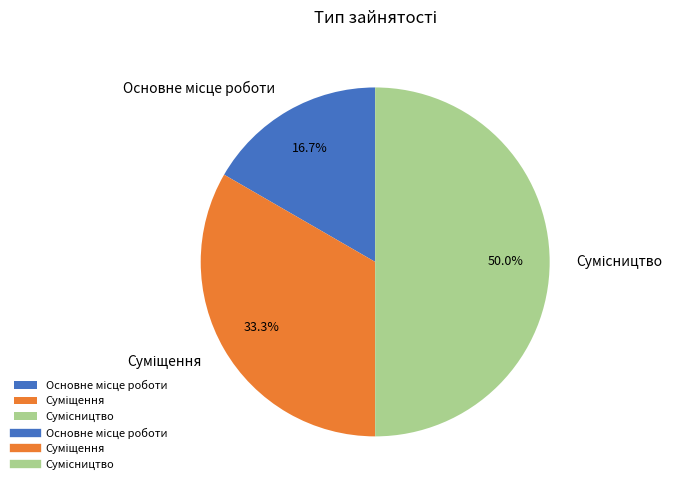

Which has a higher value, Сумісництво or Основне місце роботи?

Сумісництво